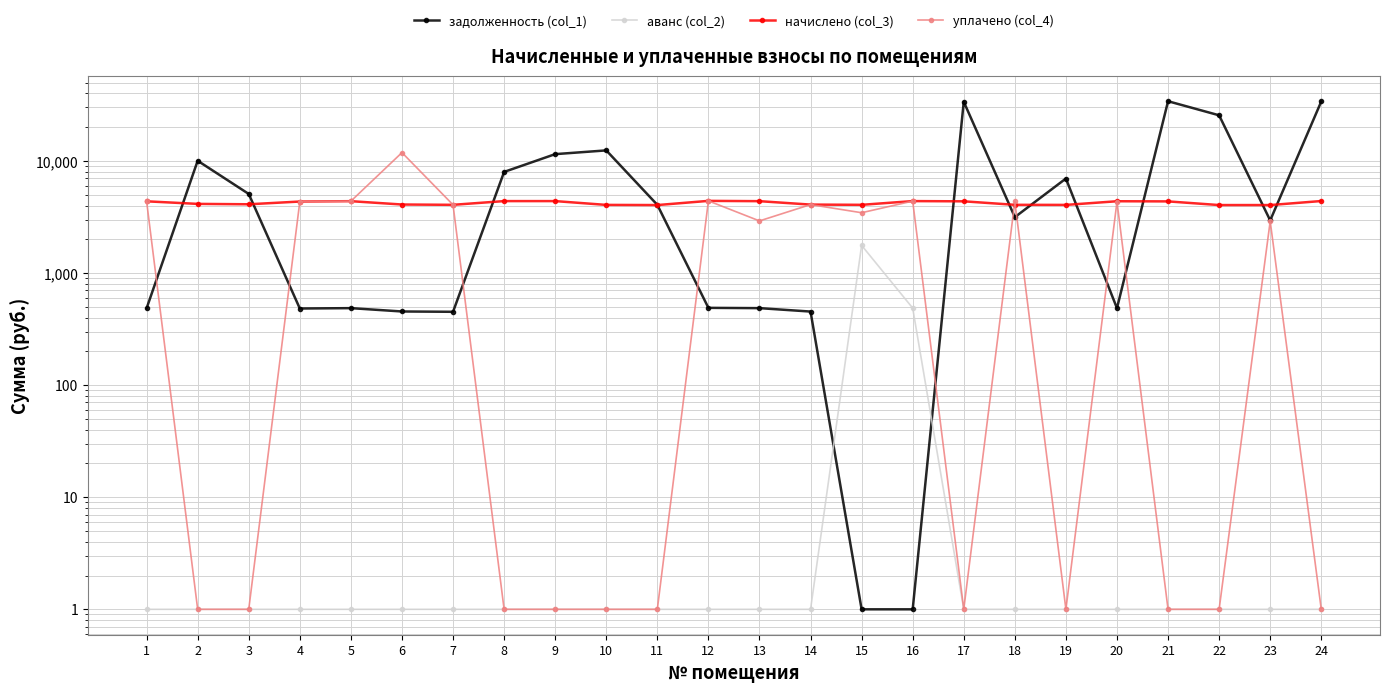

Which series has the largest total across all categories?

задолженность (col_1)